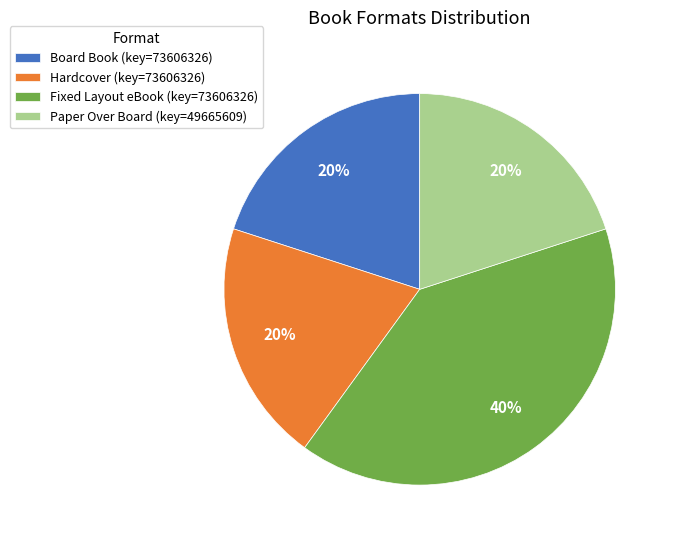

What percentage is the Fixed Layout eBook slice, to the nearest percent?

40%